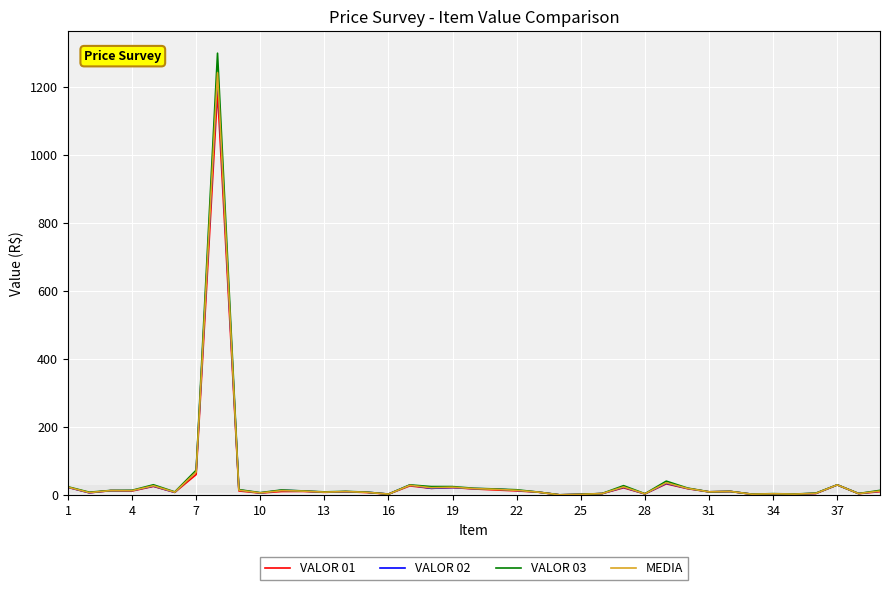

What is the highest value of the VALOR 01 series?

1187.0